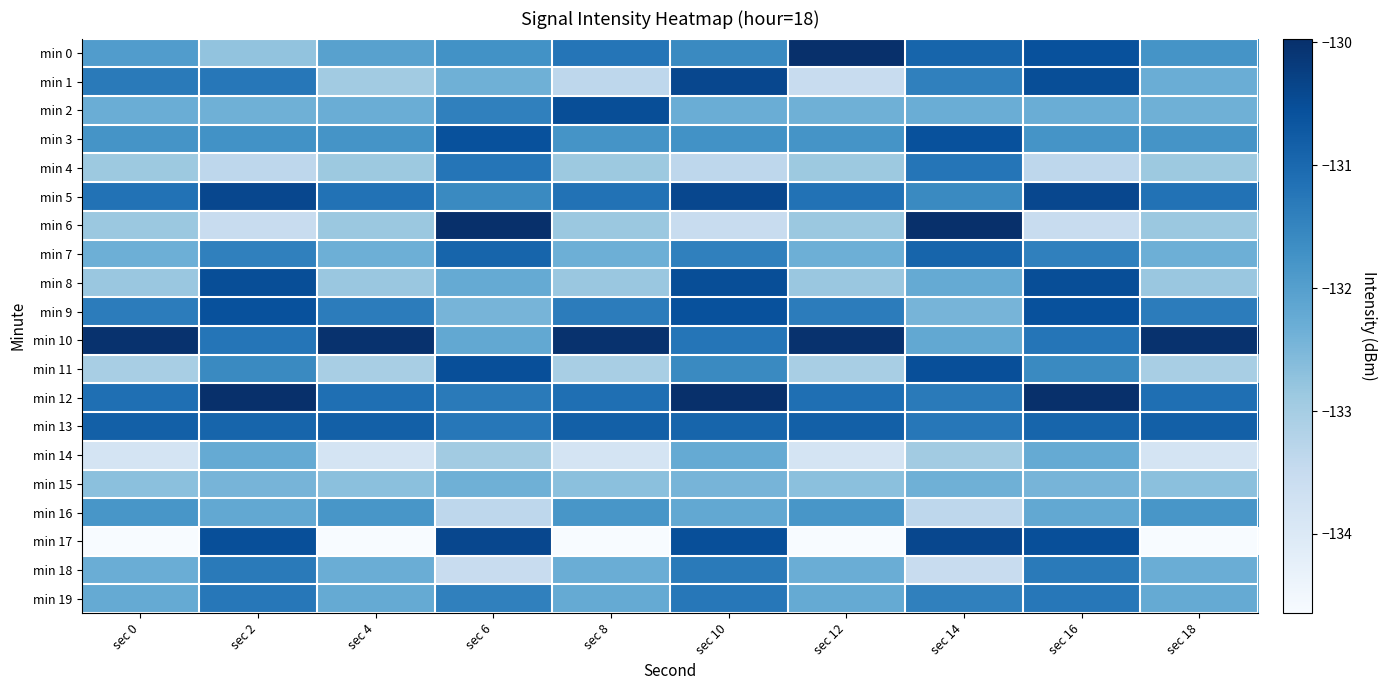

At how many categories does at least one series exceed -130?

6